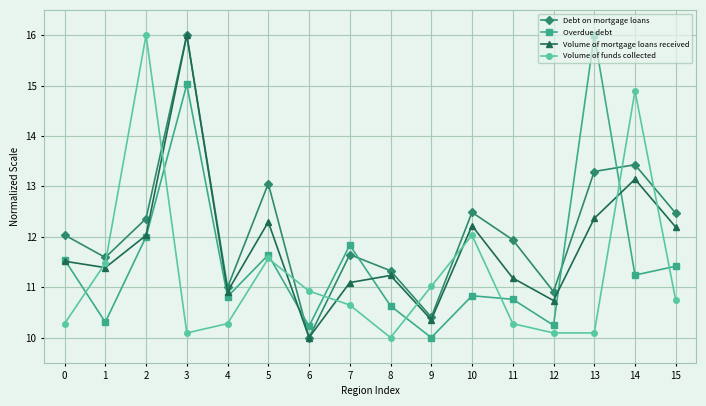

At which category does Volume of funds collected reach its first local valley?

3